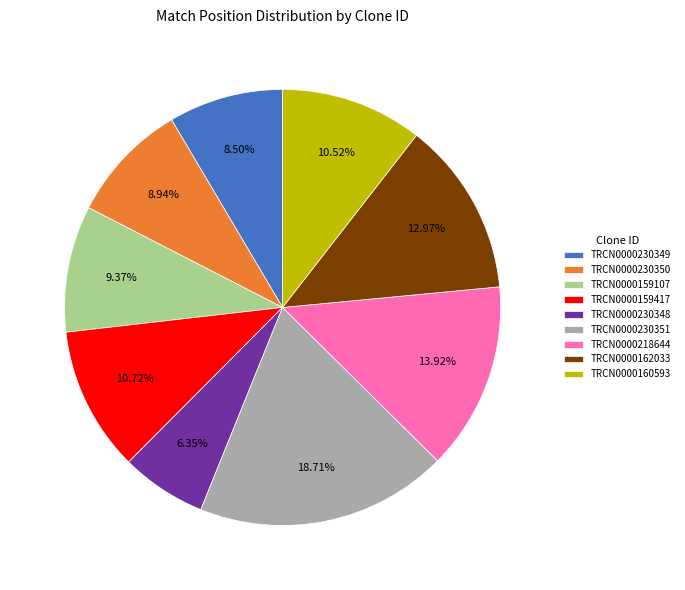

What portion of the pie excludes TRCN0000159417?

89.3%